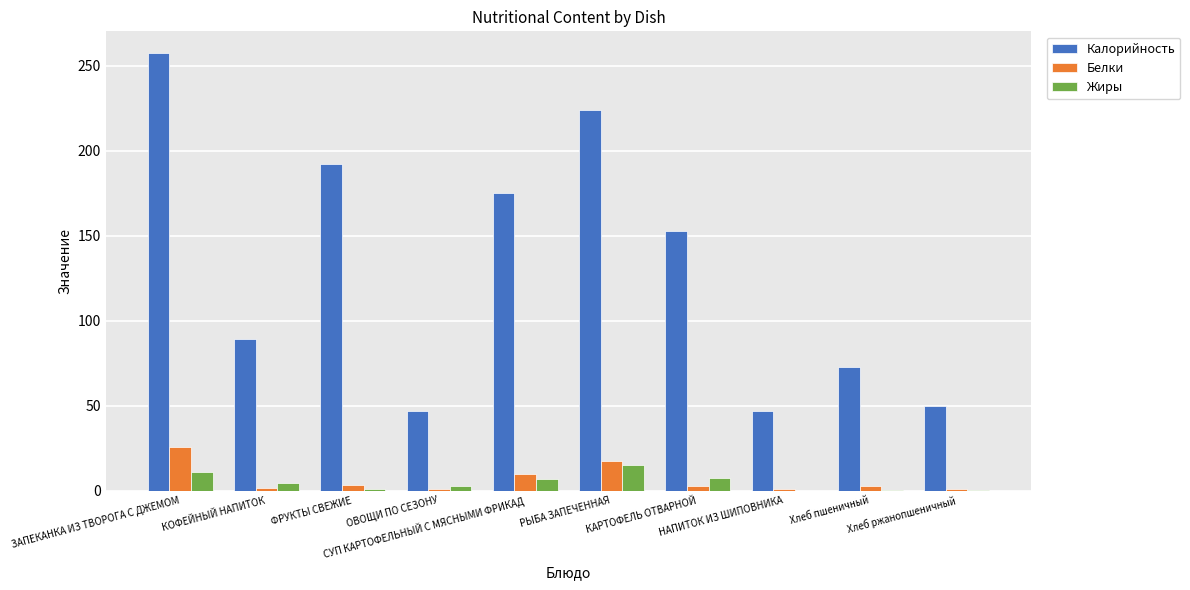

What is the maximum value for Белки?

25.8